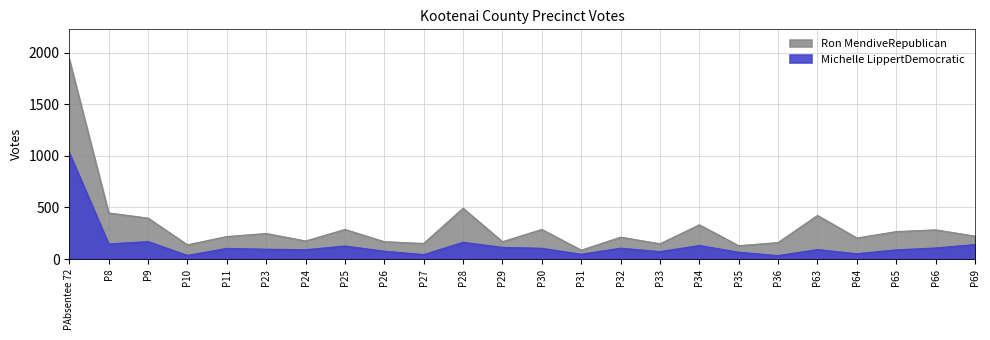

What value does the Michelle LippertDemocratic series have at P29?

112